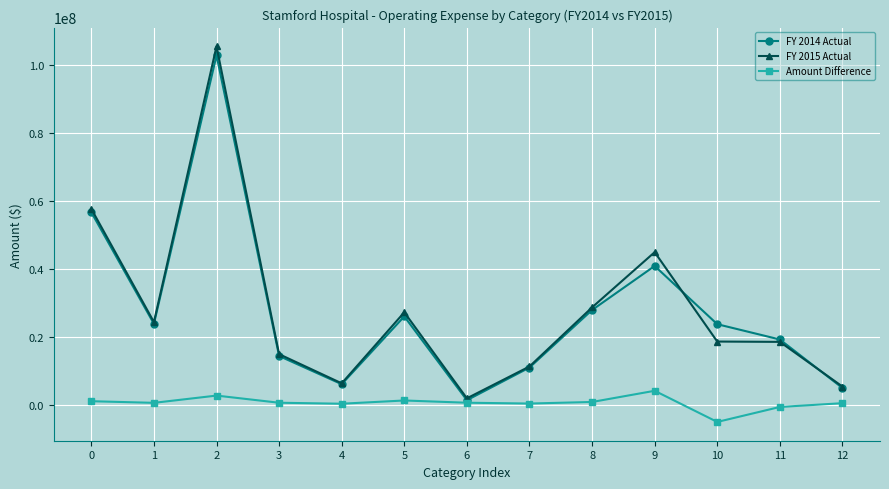

What is the value of the FY 2014 Actual point at the 5th from the left?

6011575